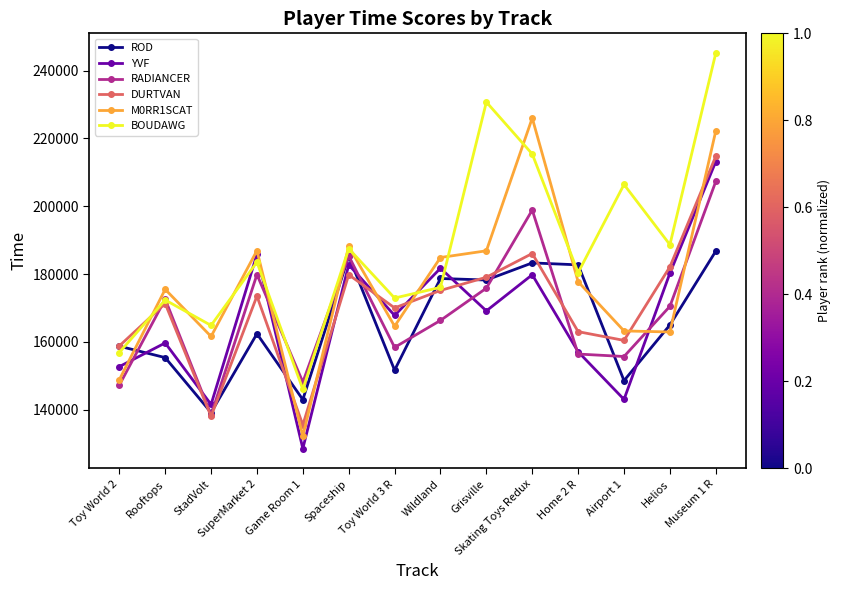

What is the difference between the DURTVAN values at Toy World 2 and Wildland?

16379